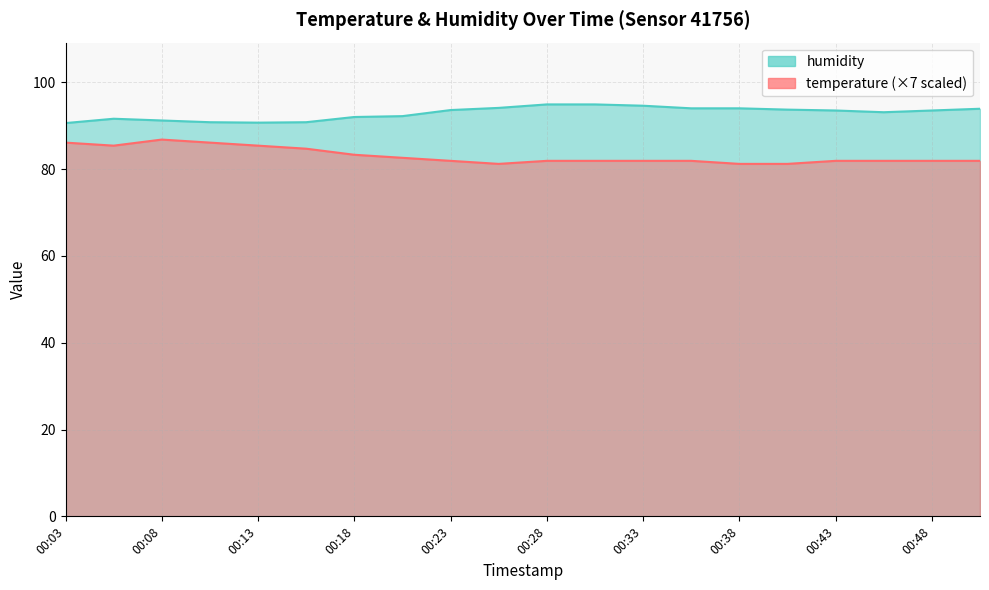

In temperature, how many points are higher than both neighbors (excluding endpoints)?

1